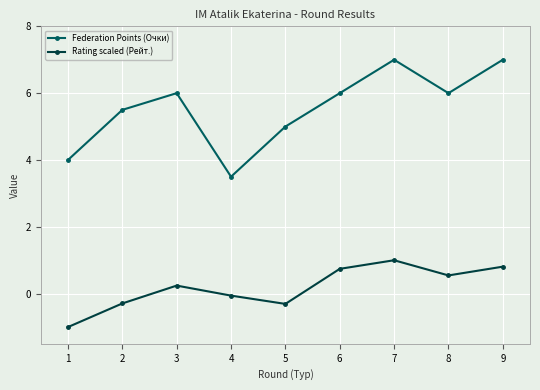

How many values in Rating scaled (Рейт.) are above zero?

5